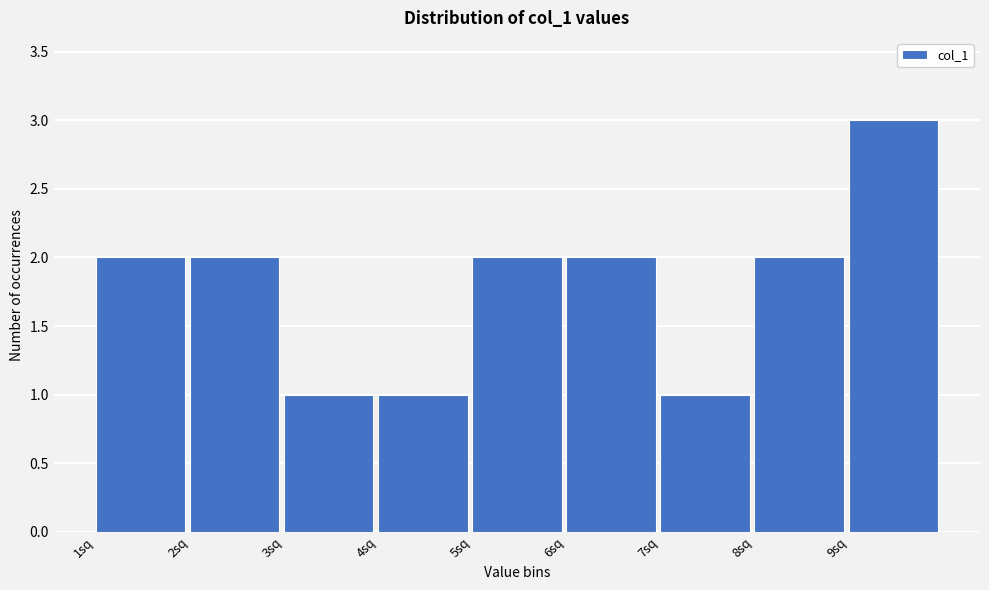

Reading left to right, transcribe this chart: for each bar, give the range it covers on the x-axis and its height. The values are not printed on the chart, so give them approximately, as read against the axis.

1 to 2: 2
2 to 3: 2
3 to 4: 1
4 to 5: 1
5 to 6: 2
6 to 7: 2
7 to 8: 1
8 to 9: 2
9 to 10: 3